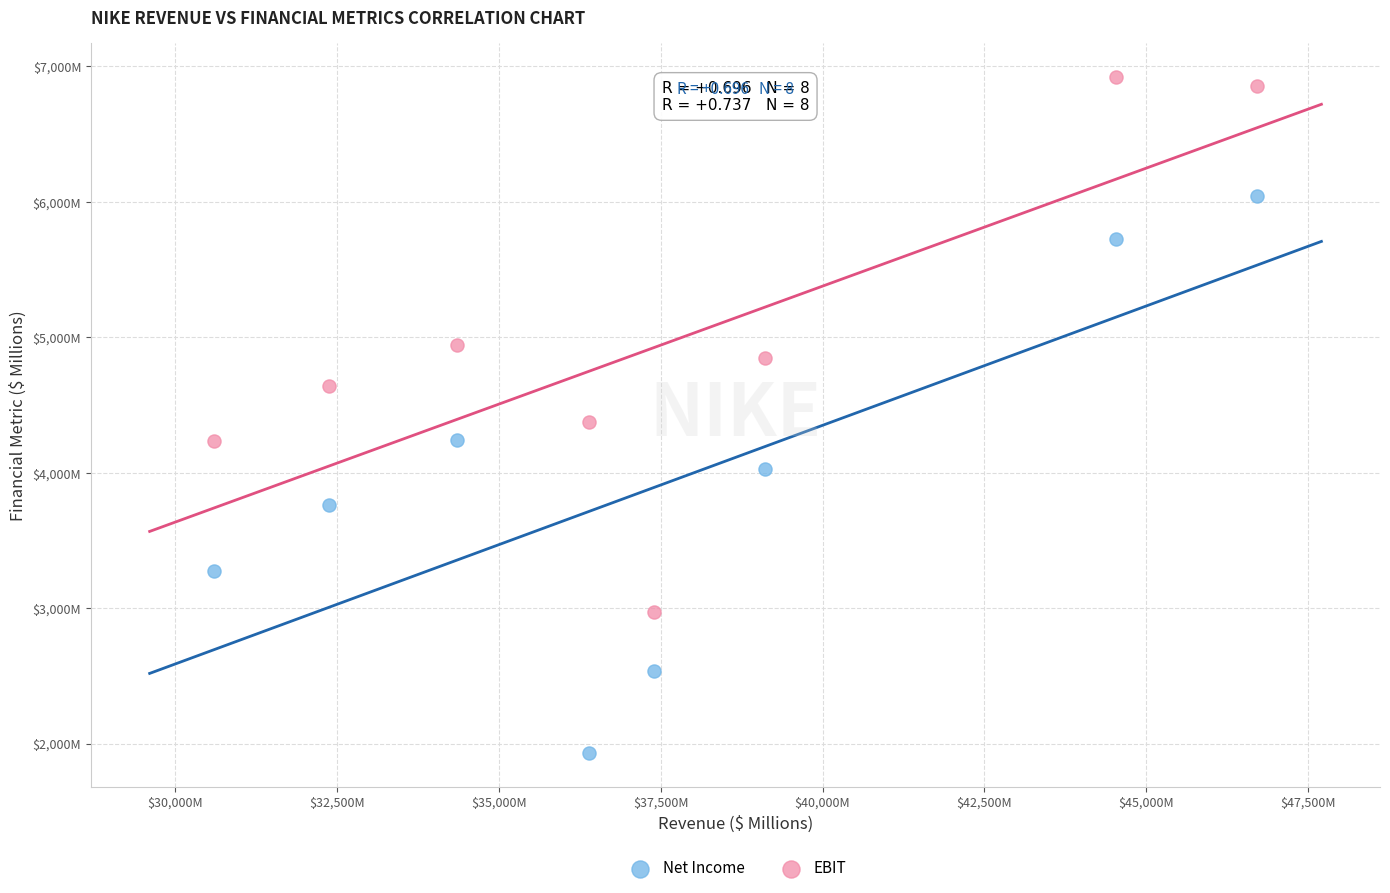

Which series reaches the maximum Y coordinate?

EBIT